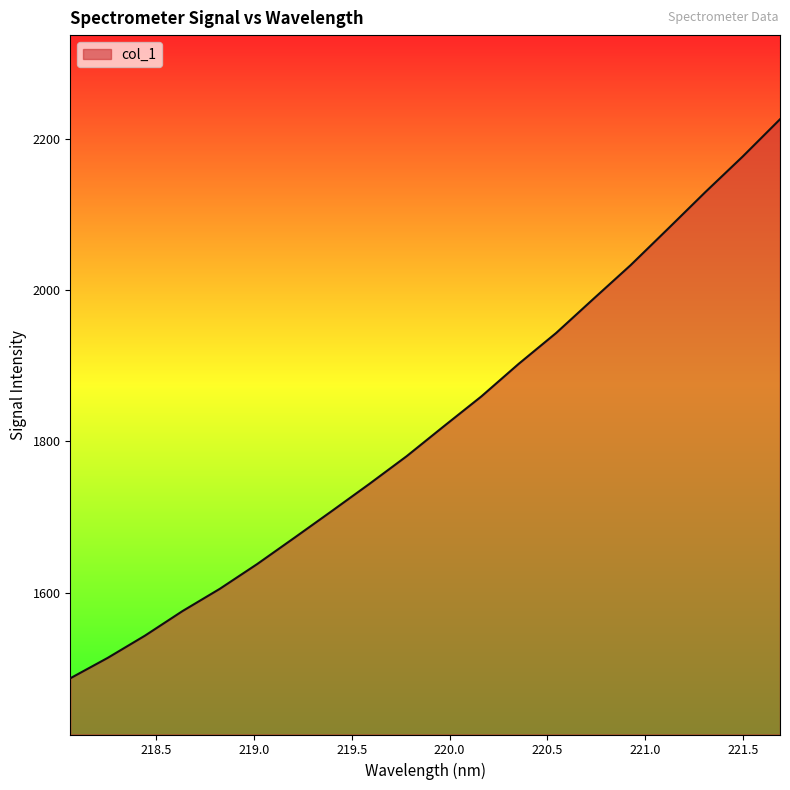

What is the smallest value displayed?

1486.7